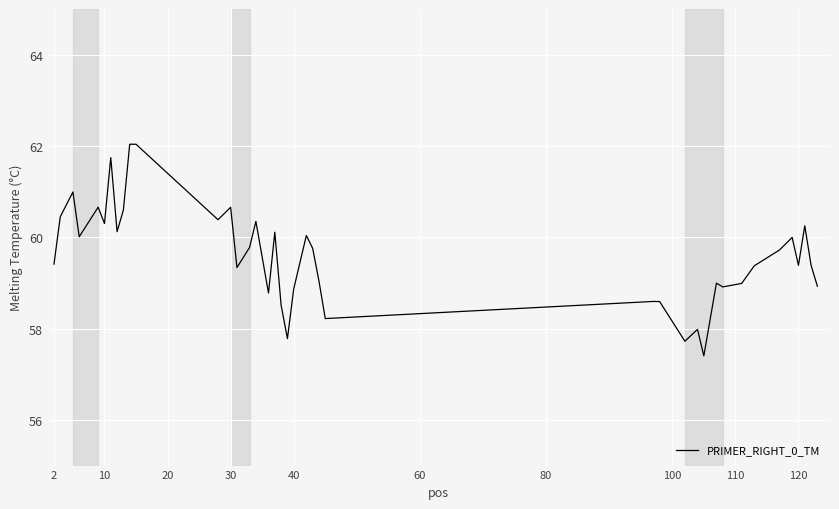

What is the minimum value shown in the chart?

57.4